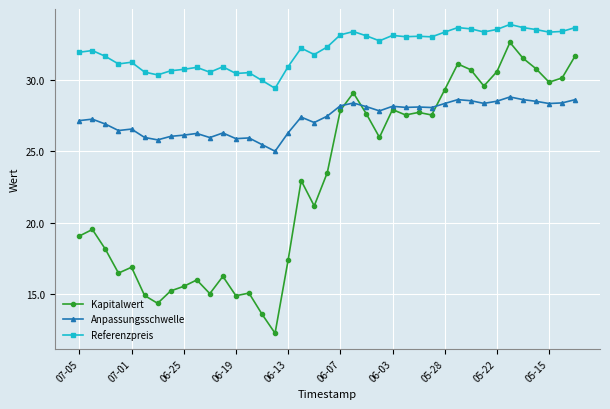

Which series has the largest total across all categories?

Referenzpreis